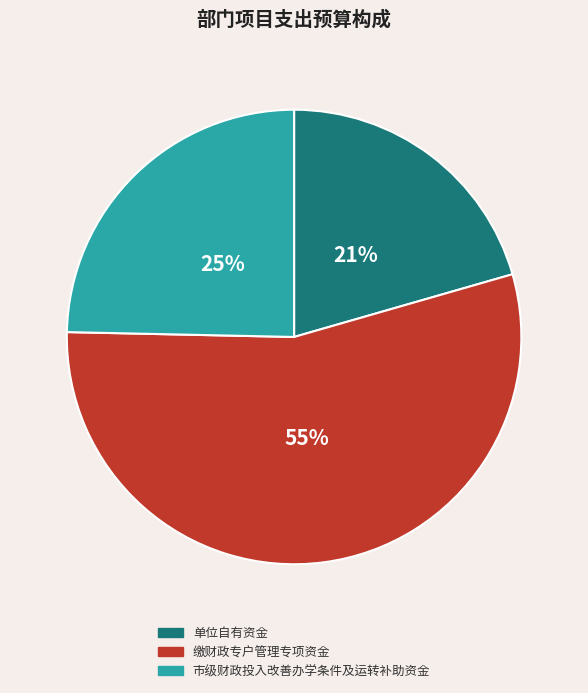

Do 缴财政专户管理专项资金 and 单位自有资金 together represent more than half of the pie?

Yes